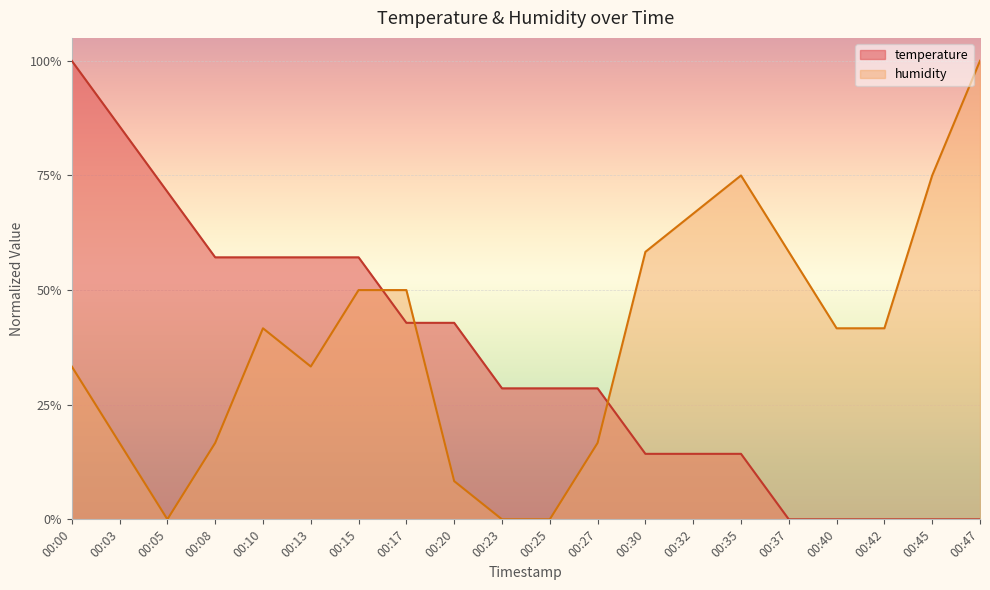

List the series in order of their overall mean, lowest first.

temperature, humidity